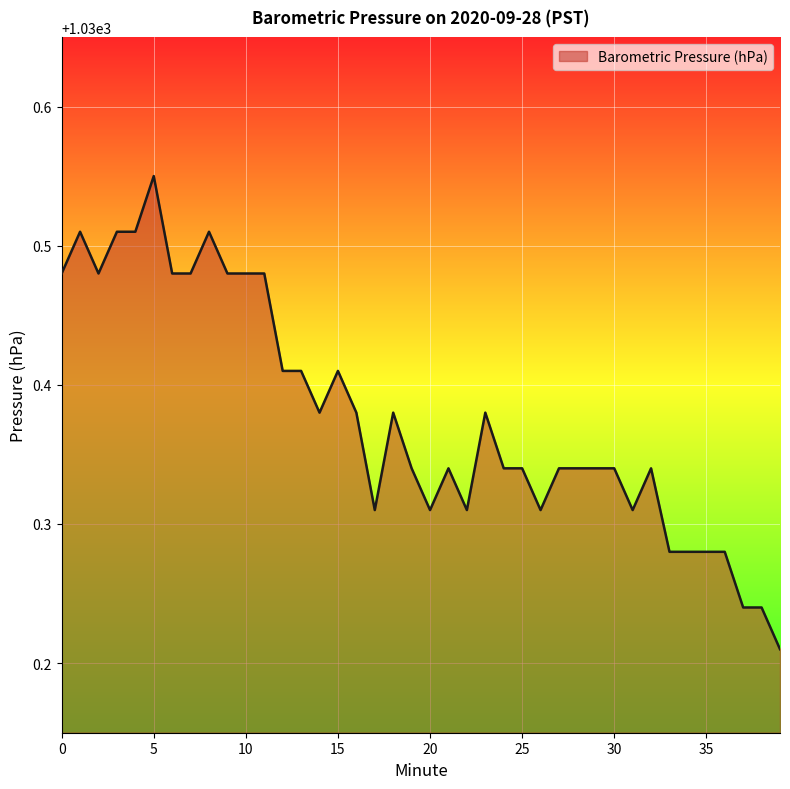

What is the difference between the maximum and minimum values?

0.3